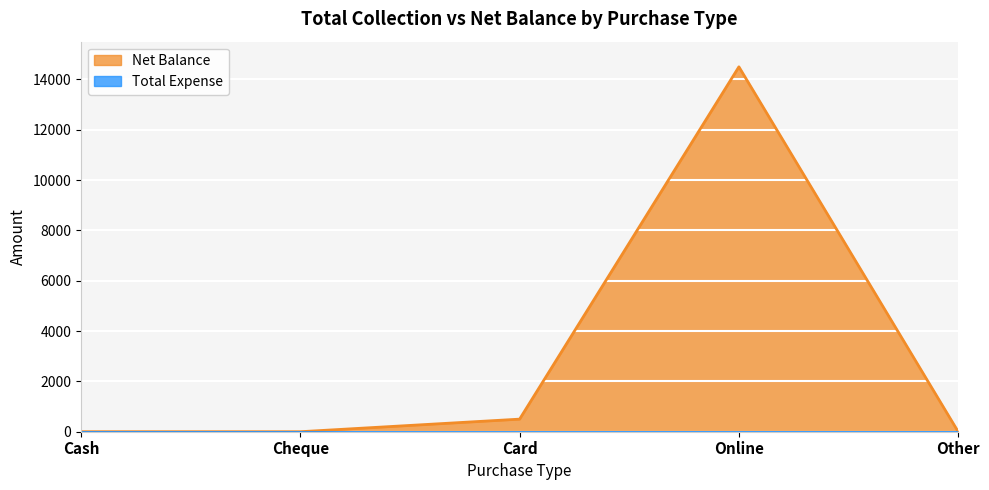

The value at Cheque is 5005. True or false?

False